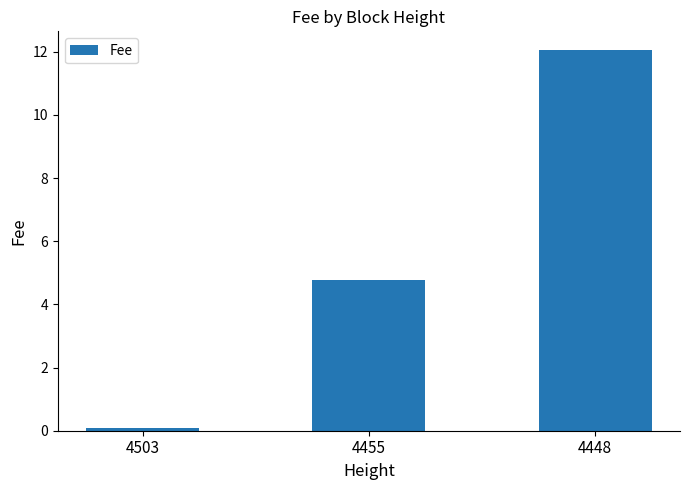

What is the change in value from 4455 to 4448?

+7.3